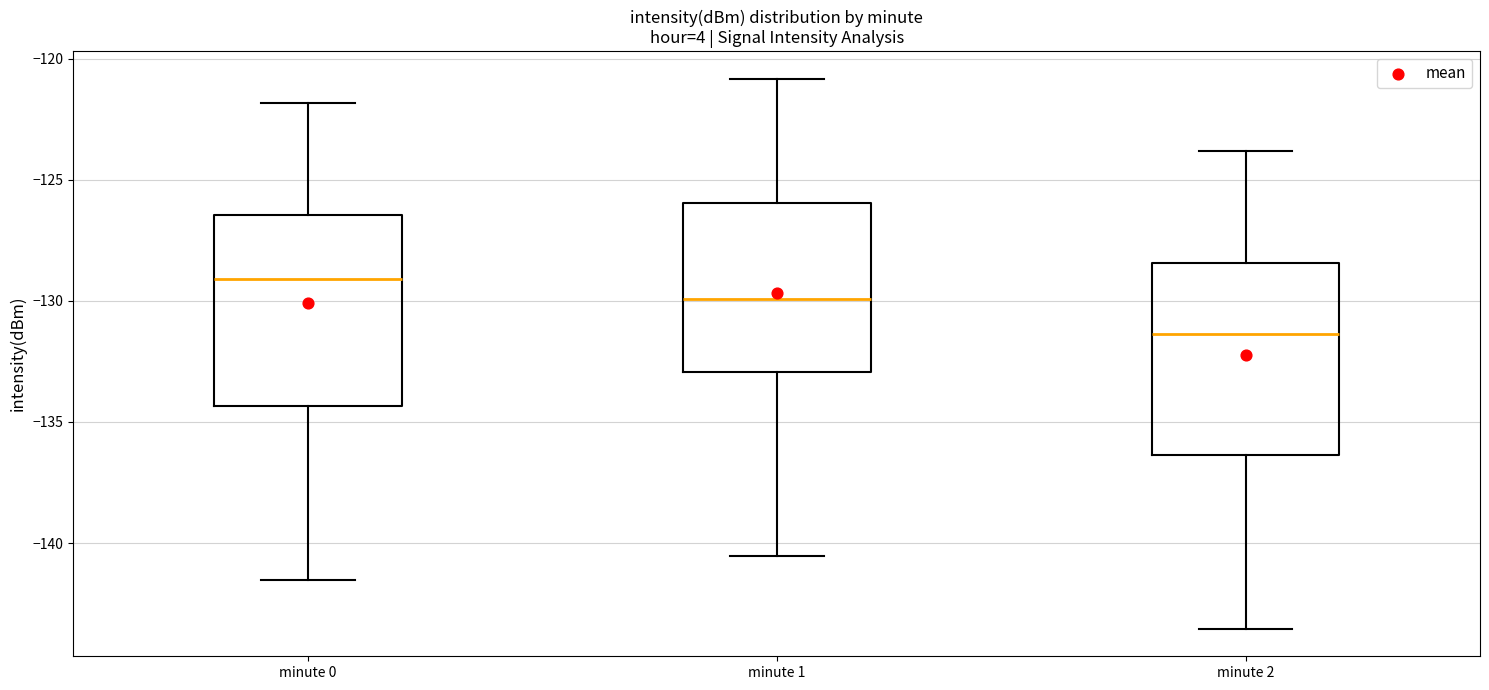

Which box's median line is the lowest?

minute 2